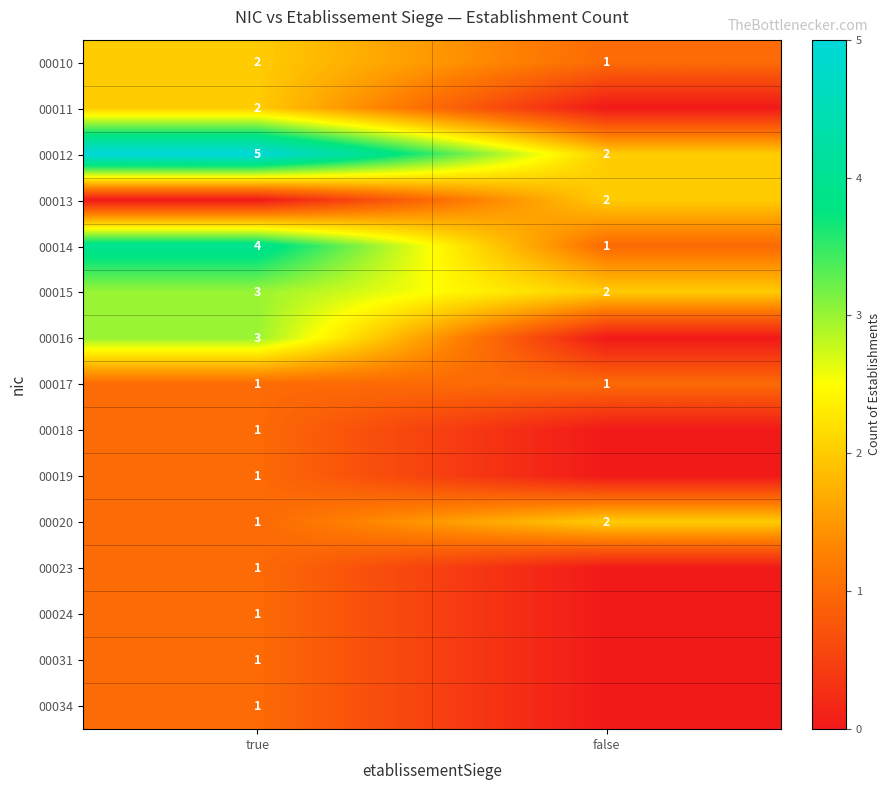

What value does the 00015 series have at true?

3